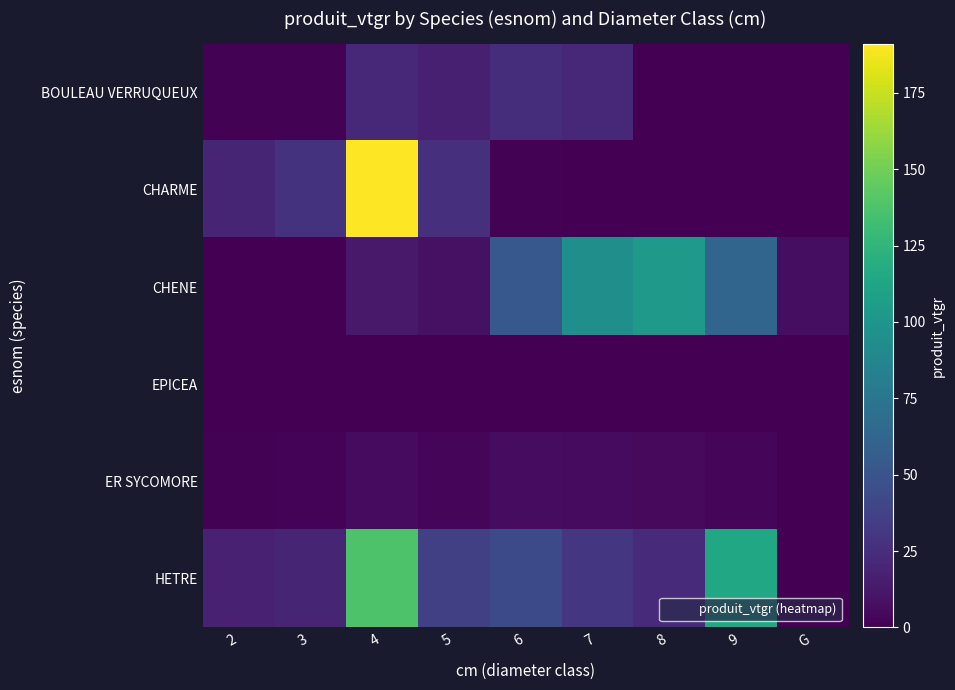

At how many categories does at least one series exceed 101?

3